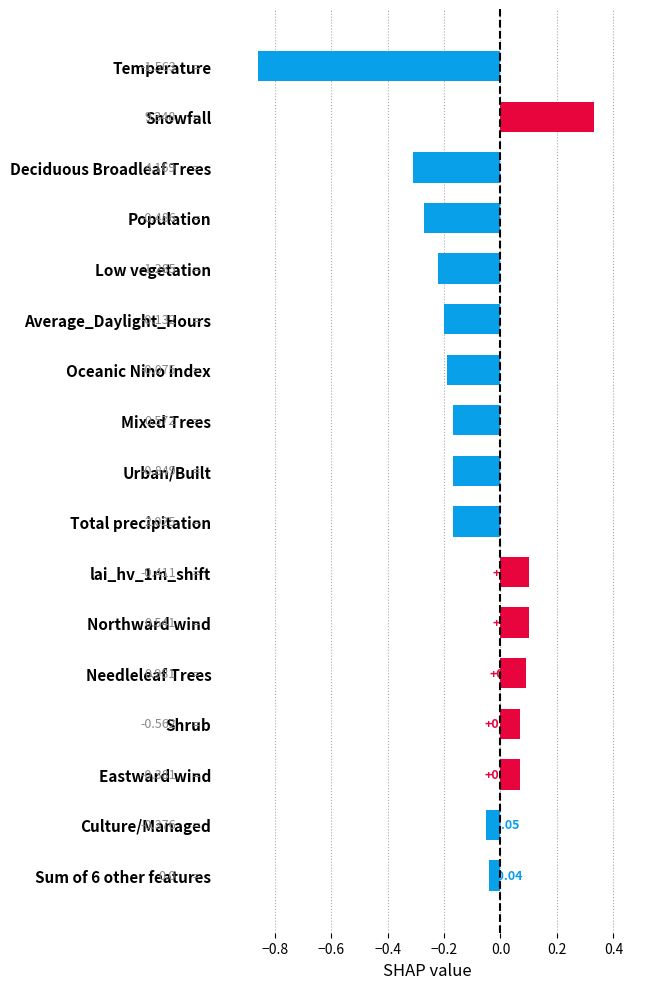

Which has a higher value, Eastward wind or Culture/Managed?

Eastward wind